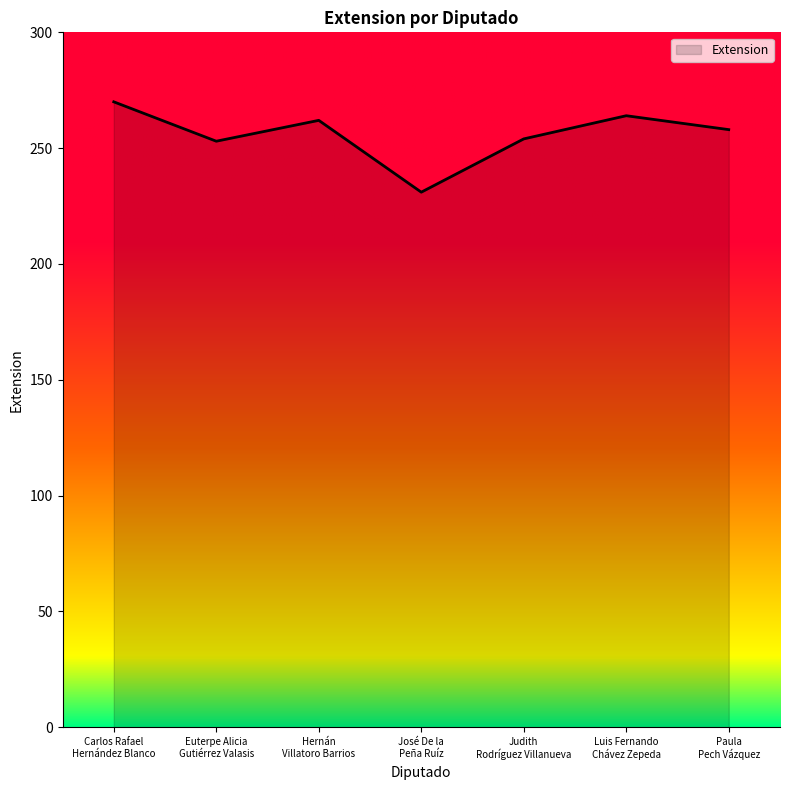

What is the sum of all values?

1792